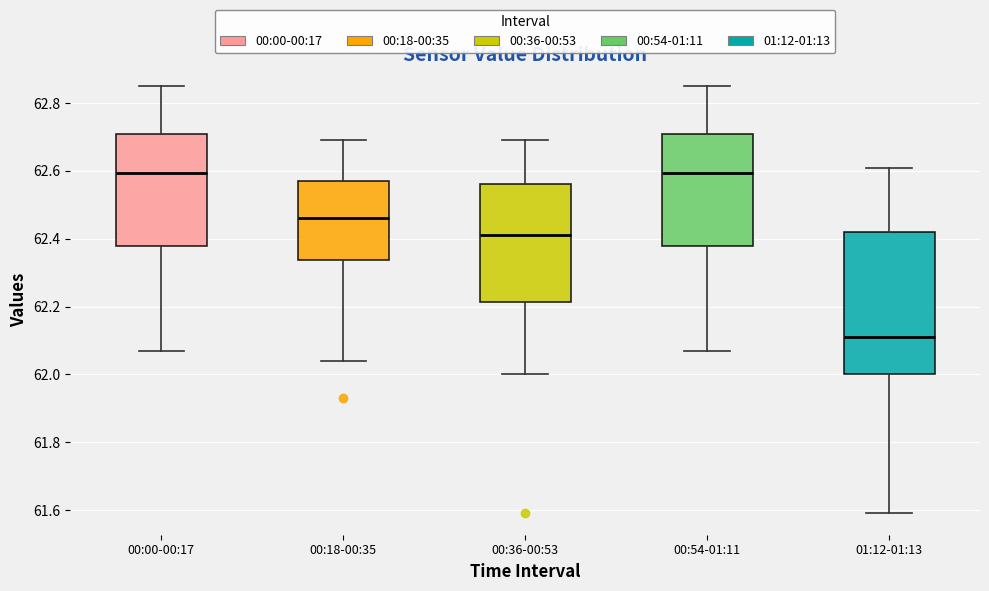

Where is the upper edge of the box for 00:18-00:35 on the y-axis? The values are not printed on the chart, so give them approximately, as read against the axis.

62.58